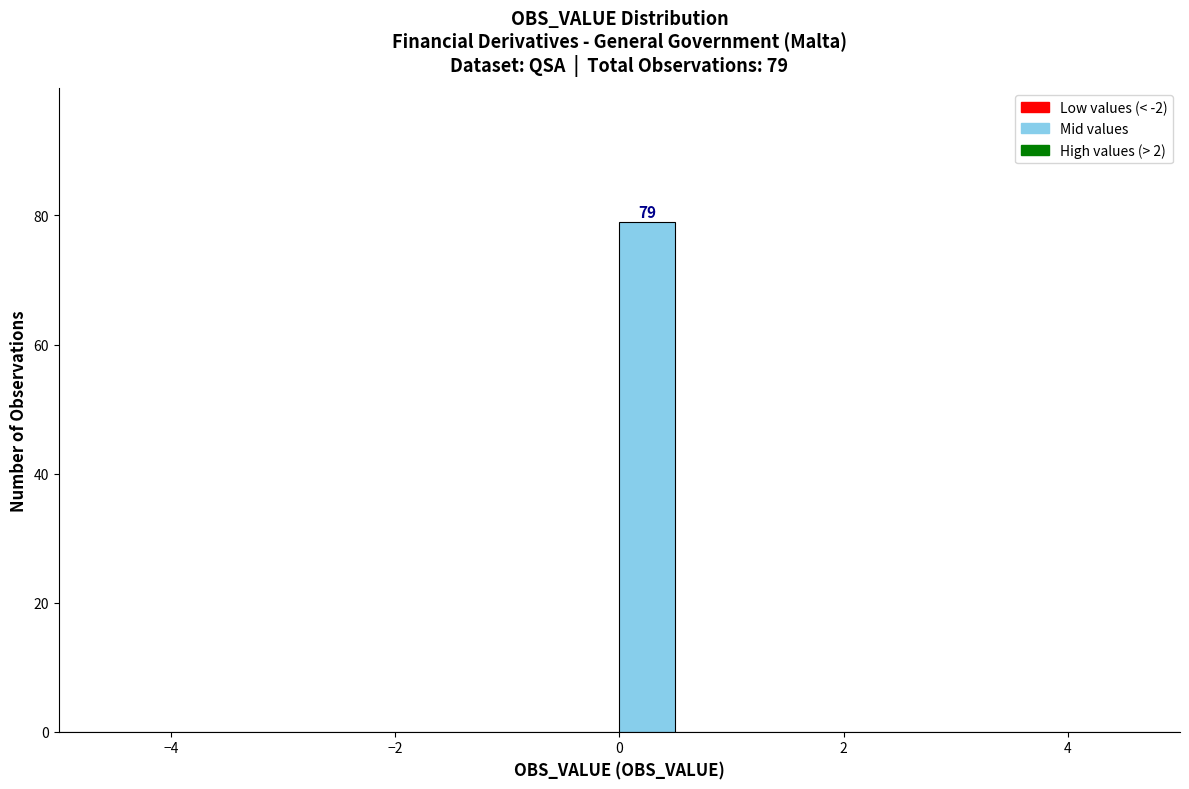

Around what value on the x-axis is the tallest bar? Give the approximate position of its centre, as read against the axis.

0.2